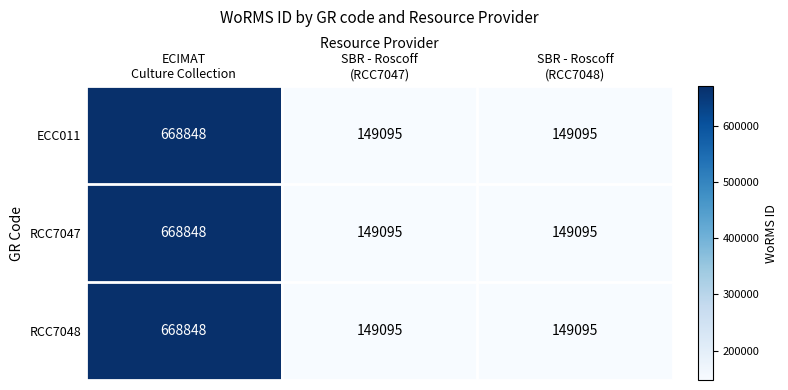

At how many categories does at least one series exceed 348471?

1